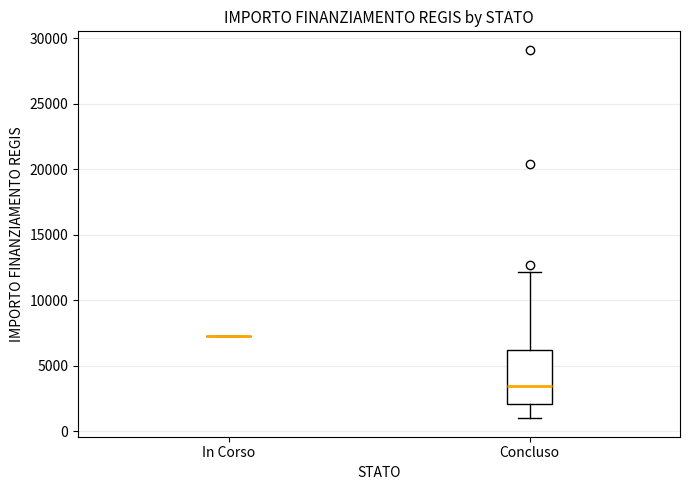

Reading left to right, transcribe this box plot: for each box, give where its median line is, the range the box spans, and where its two whiskers end, as read against the y-axis. The values are not printed on the chart, so give them approximately, as read against the axis.

In Corso: box collapsed to a line at 7500, whiskers 7500 to 7500
Concluso: median 3500, box 2000 to 6000, whiskers 1000 to 12000